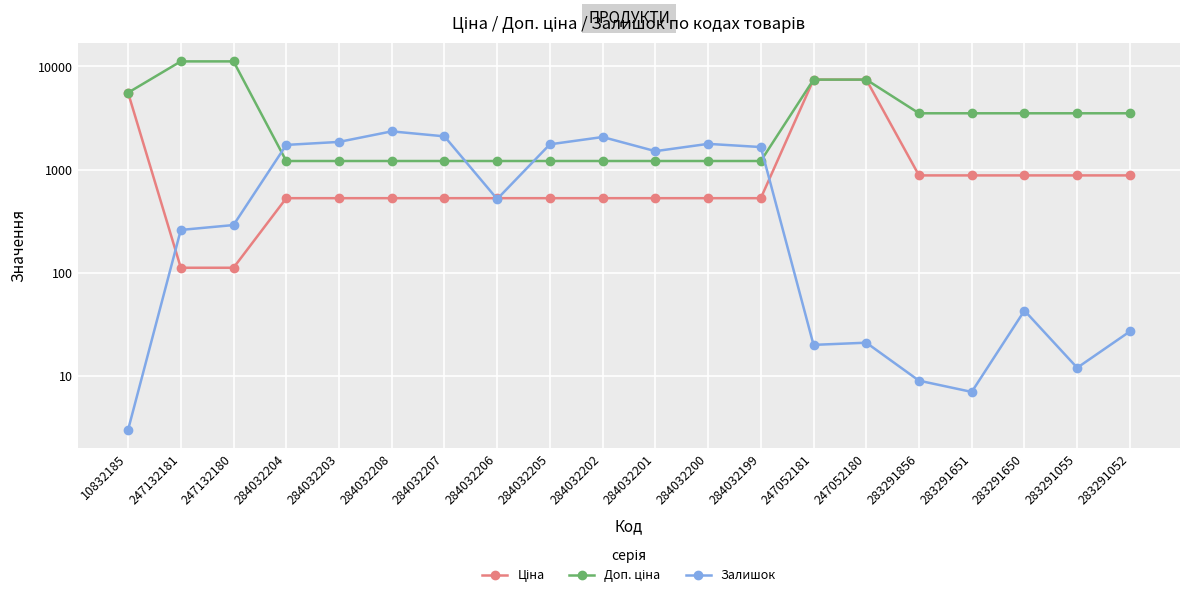

What position from the left is 247132181?

2